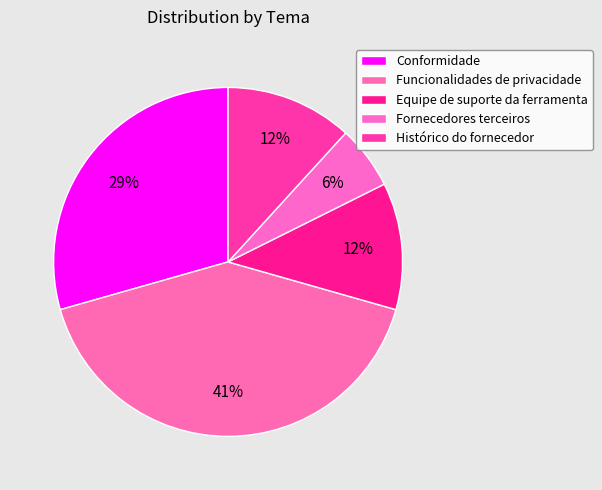

How many segments does this pie chart have?

5